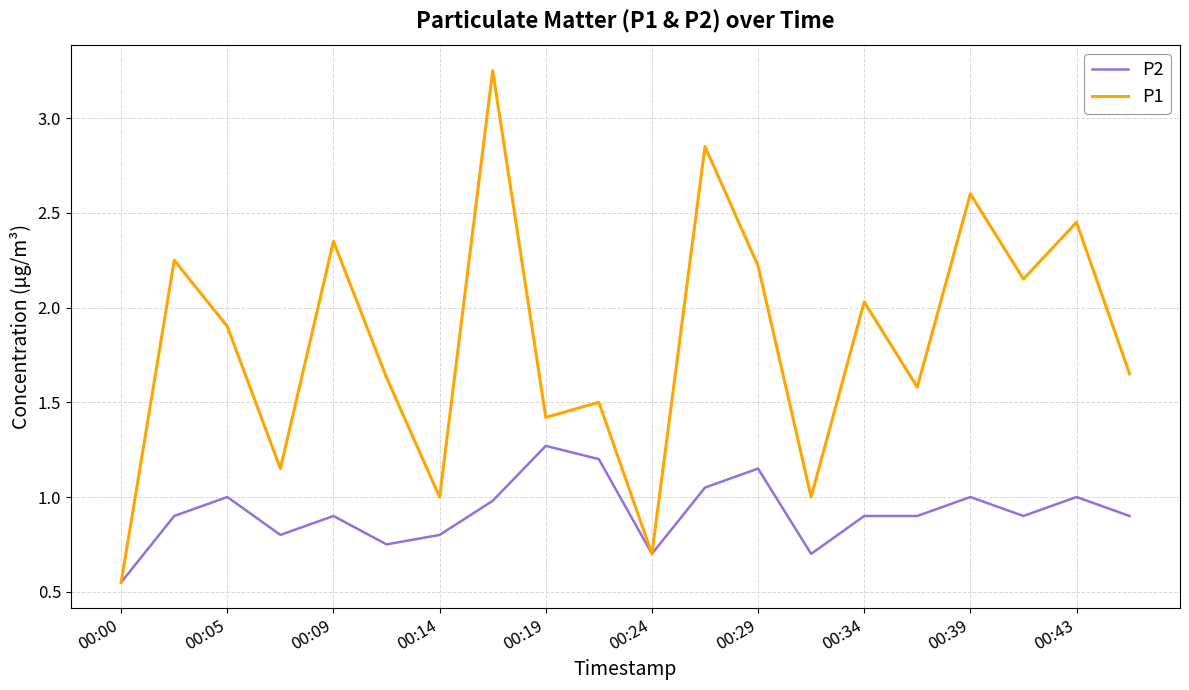

Which series has the largest range (max minus min)?

P1